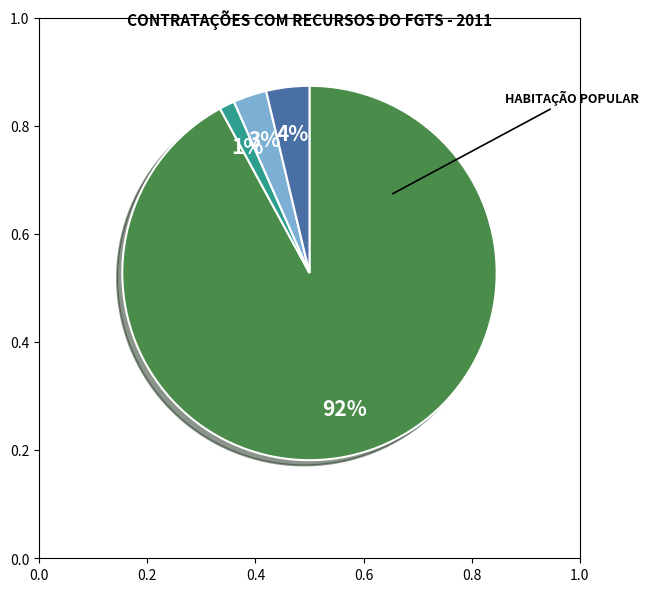

To the nearest percent, what is the average slice percentage?

25%